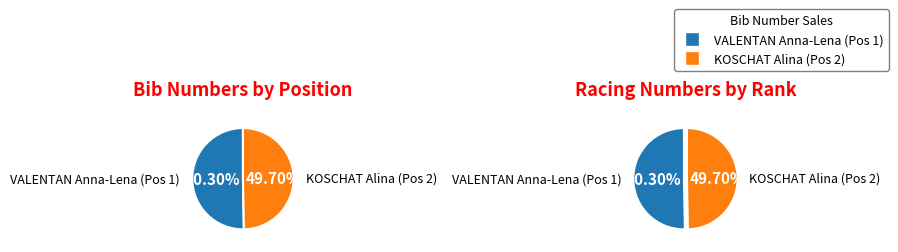

Is VALENTAN Anna-Lena (Pos 1) the majority of the pie?

Yes